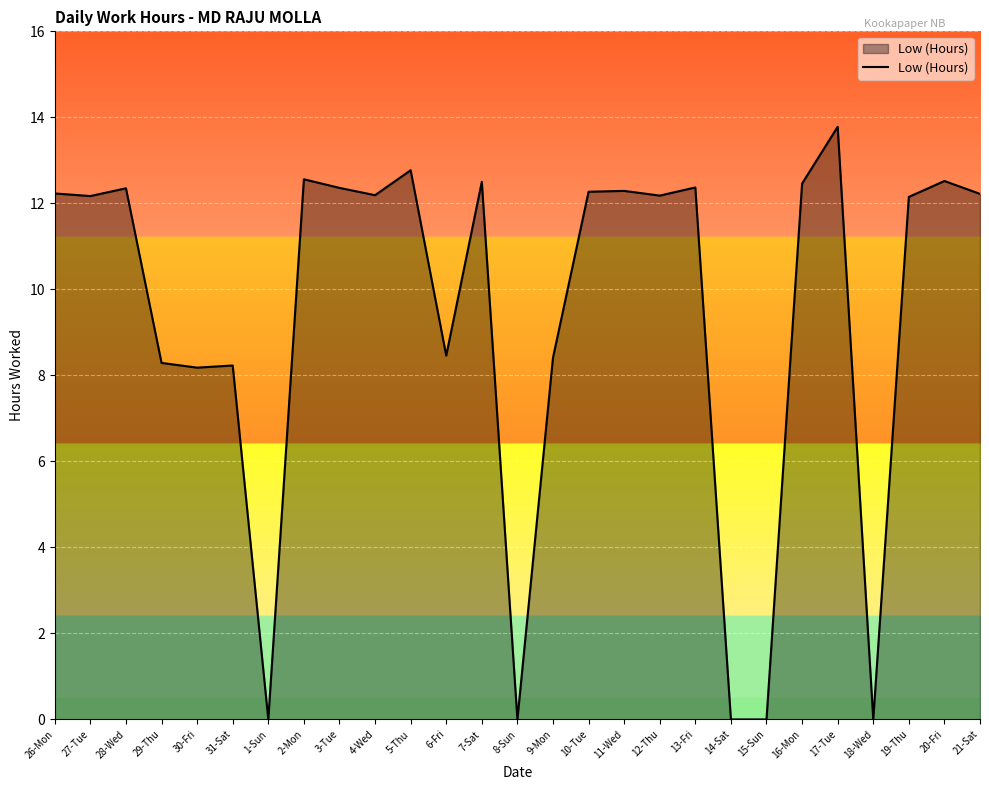

What is the average value?

9.4